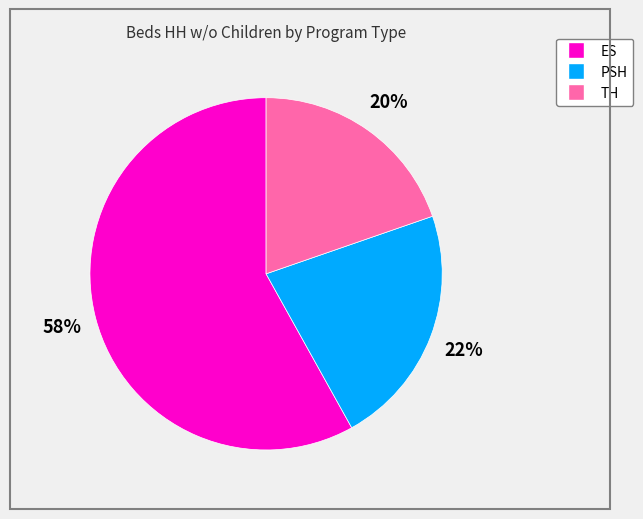

Rank the categories by value from highest to lowest.

ES, PSH, TH